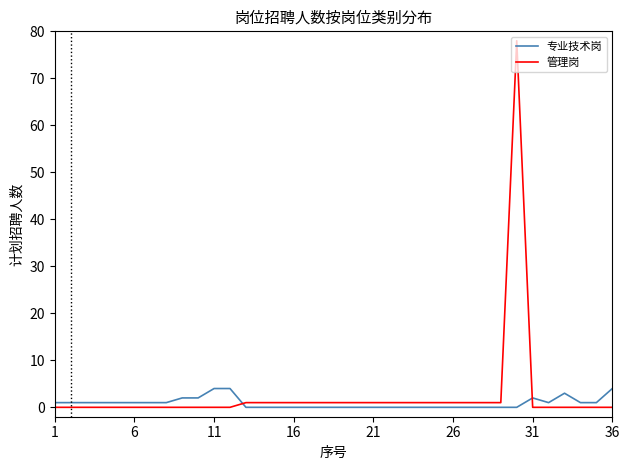

Which series has the largest range (max minus min)?

管理岗